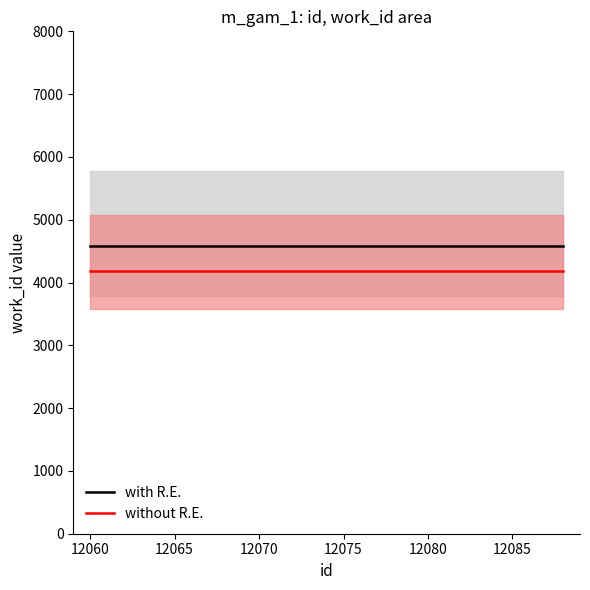

Reading left to right, transcribe all the data shown in this chart.

with R.E.: 4583	4583	4583	4583
without R.E.: 4183	4183	4183	4183